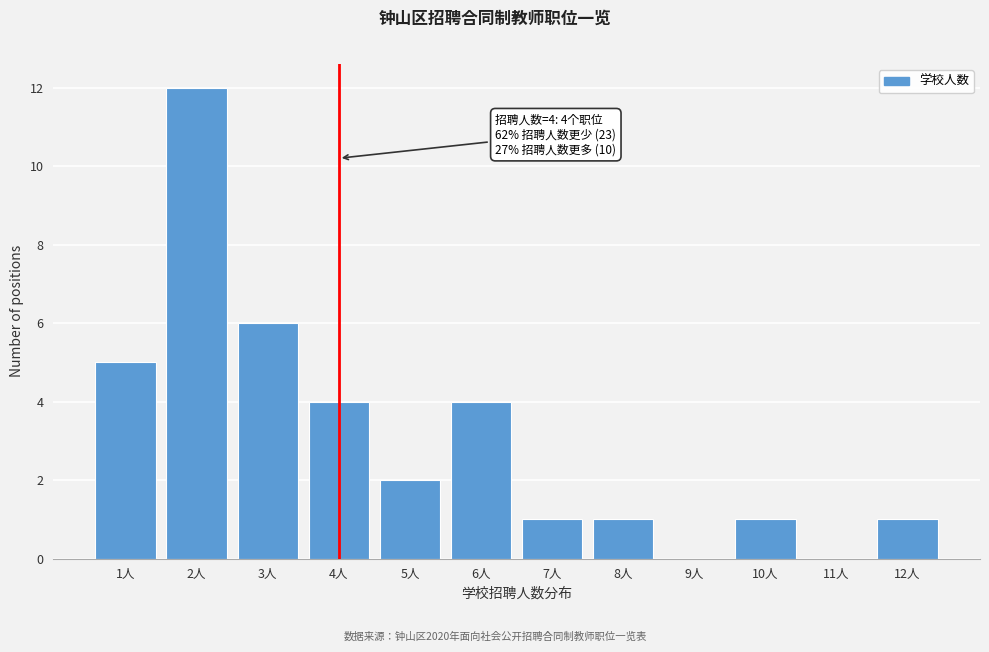

Reading left to right, list all the values displayed in this chart.

1人=5	2人=12	3人=6	4人=4	5人=2	6人=4	7人=1	8人=1	9人=0	10人=1	11人=0	12人=1